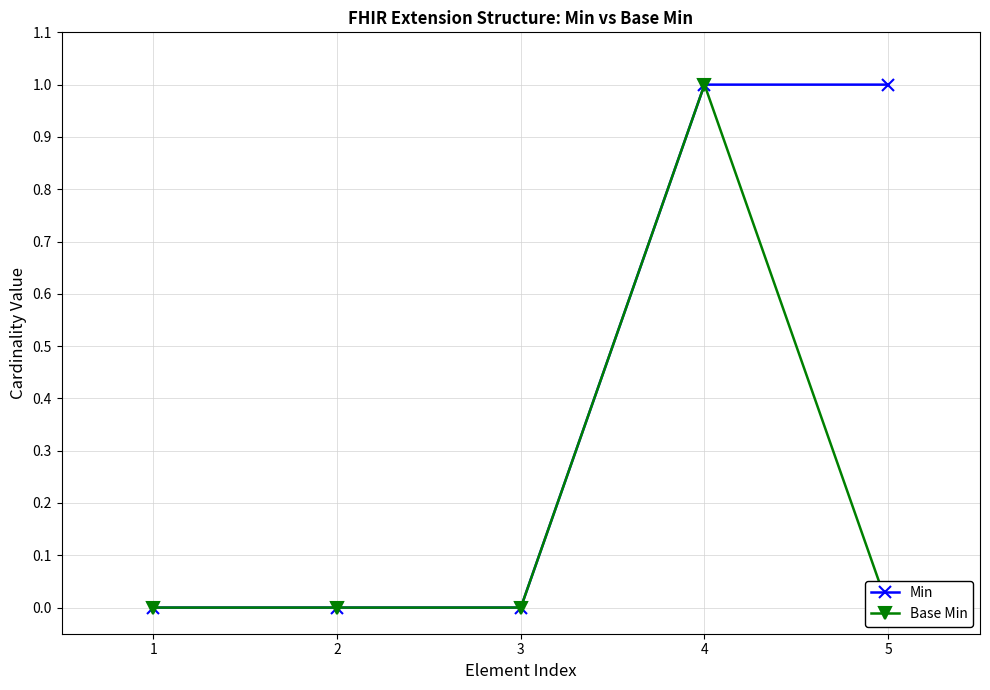

Is it true that Min equals 1 at 4?

True